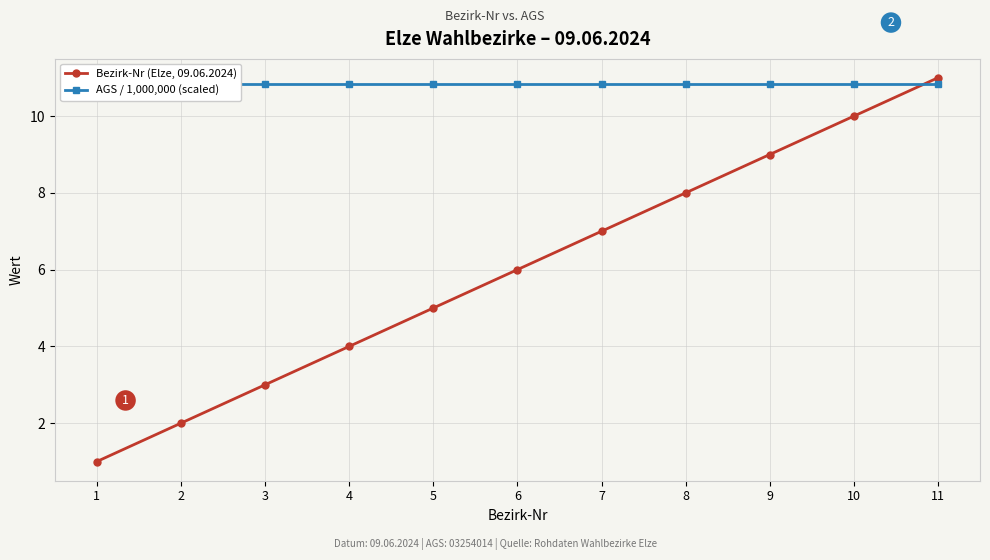

Reading left to right, list all the values displayed in this chart.

Bezirk-Nr (Elze, 09.06.2024): 1=1.0	2=2.0	3=3.0	4=4.0	5=5.0	6=6.0	7=7.0	8=8.0	9=9.0	10=10.0	11=11.0
AGS / 1,000,000 (scaled): 1=10.8	2=10.8	3=10.8	4=10.8	5=10.8	6=10.8	7=10.8	8=10.8	9=10.8	10=10.8	11=10.8